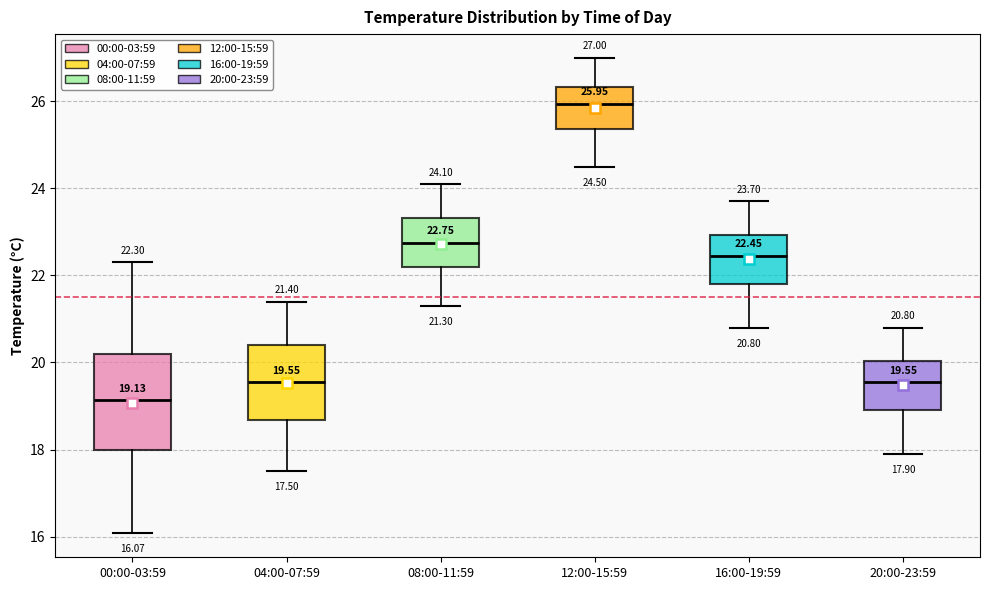

Comparing the boxes themselves (not the whiskers), which one is the tallest?

00:00-03:59